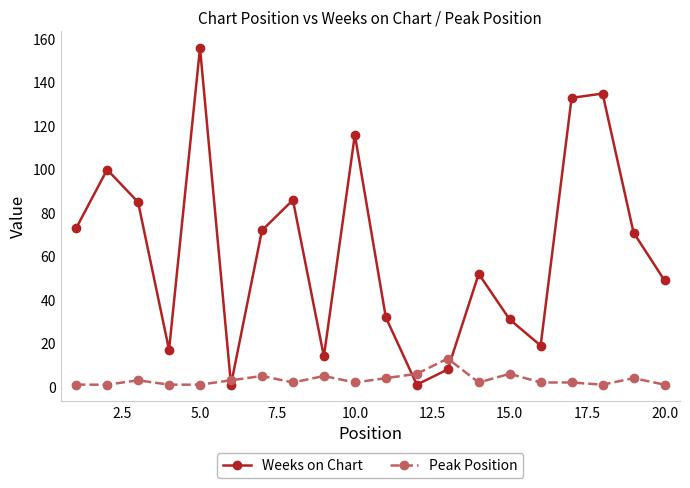

After their last crossing, which series has the higher values: Weeks on Chart or Peak Position?

Weeks on Chart